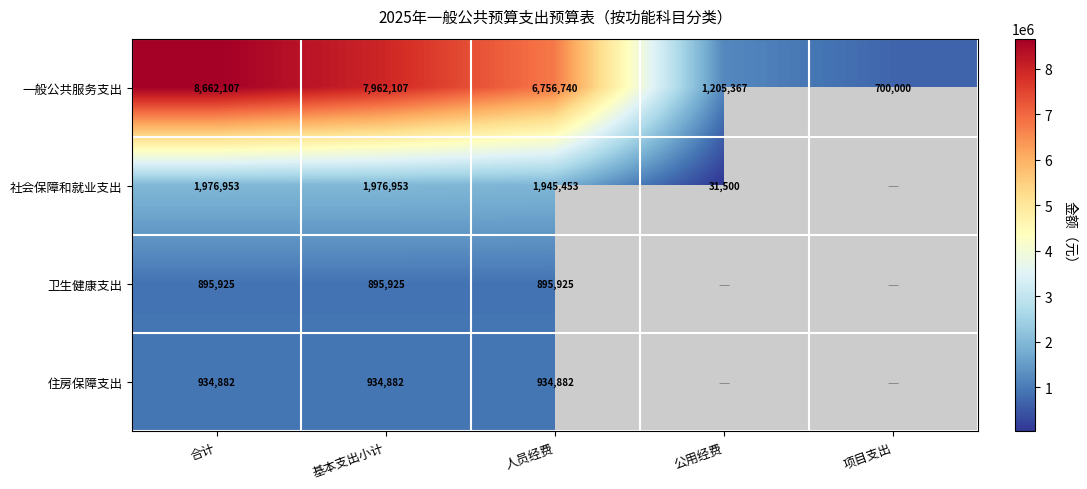

What is the difference between the maximum and minimum values in the 一般公共服务支出 series?

7962107.0